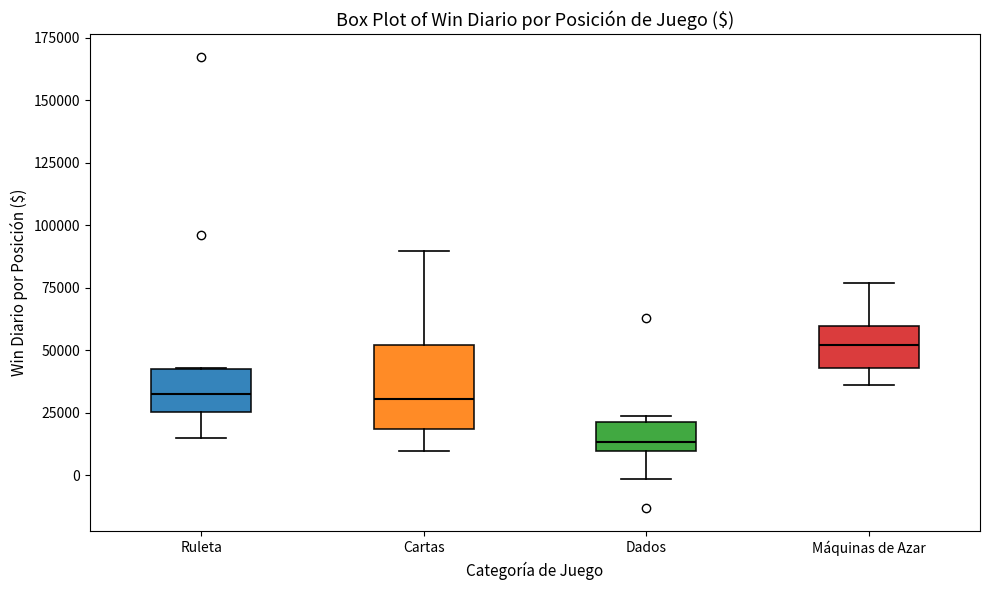

Which box's median line is the highest?

Máquinas de Azar